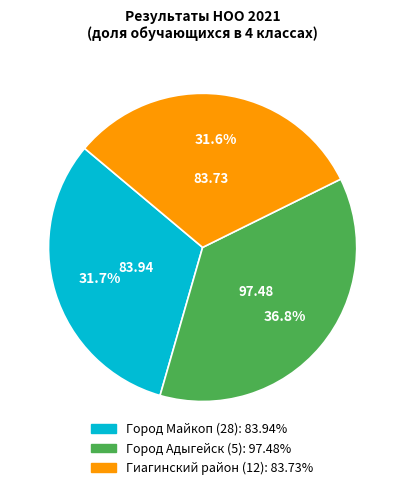

Does Город Майкоп (28) account for over 50% of the chart?

No